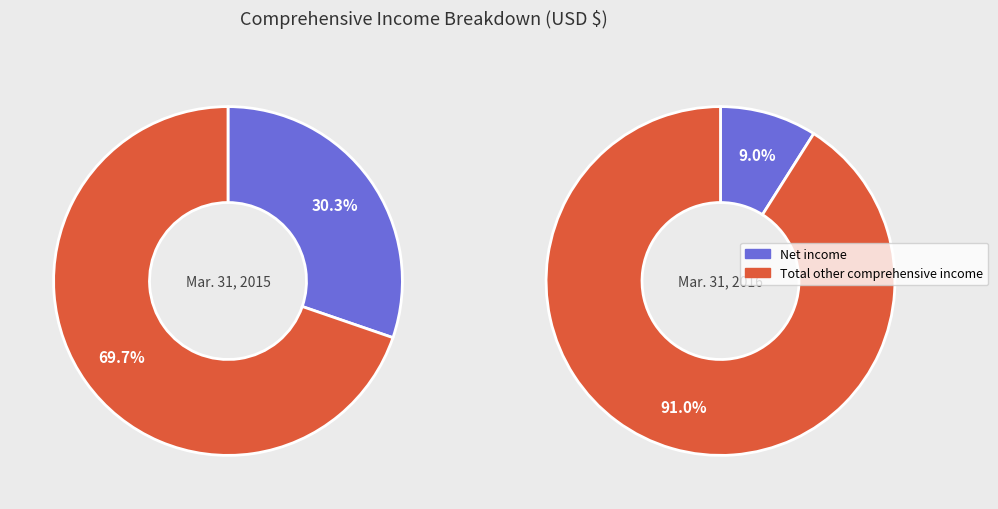

Is there a majority slice in this chart?

Yes